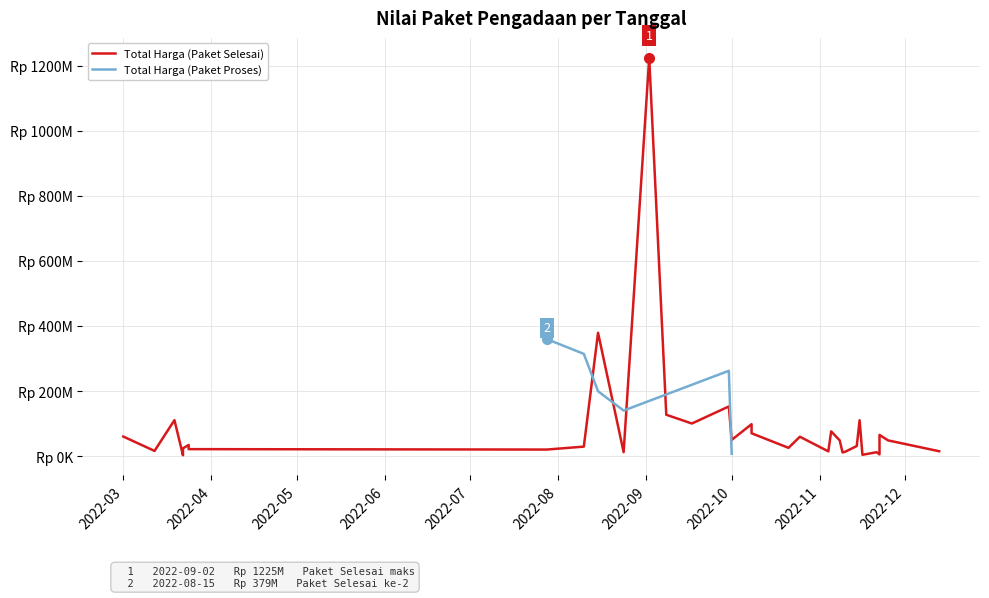

What is the difference between the highest and lowest values at 2022-11-08?

48140000